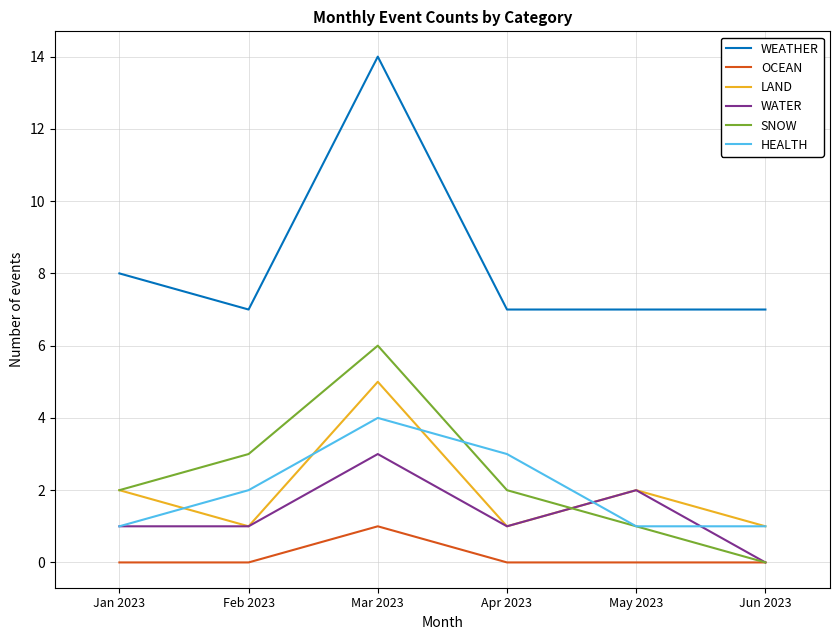

How many distinct data groups are displayed?

6